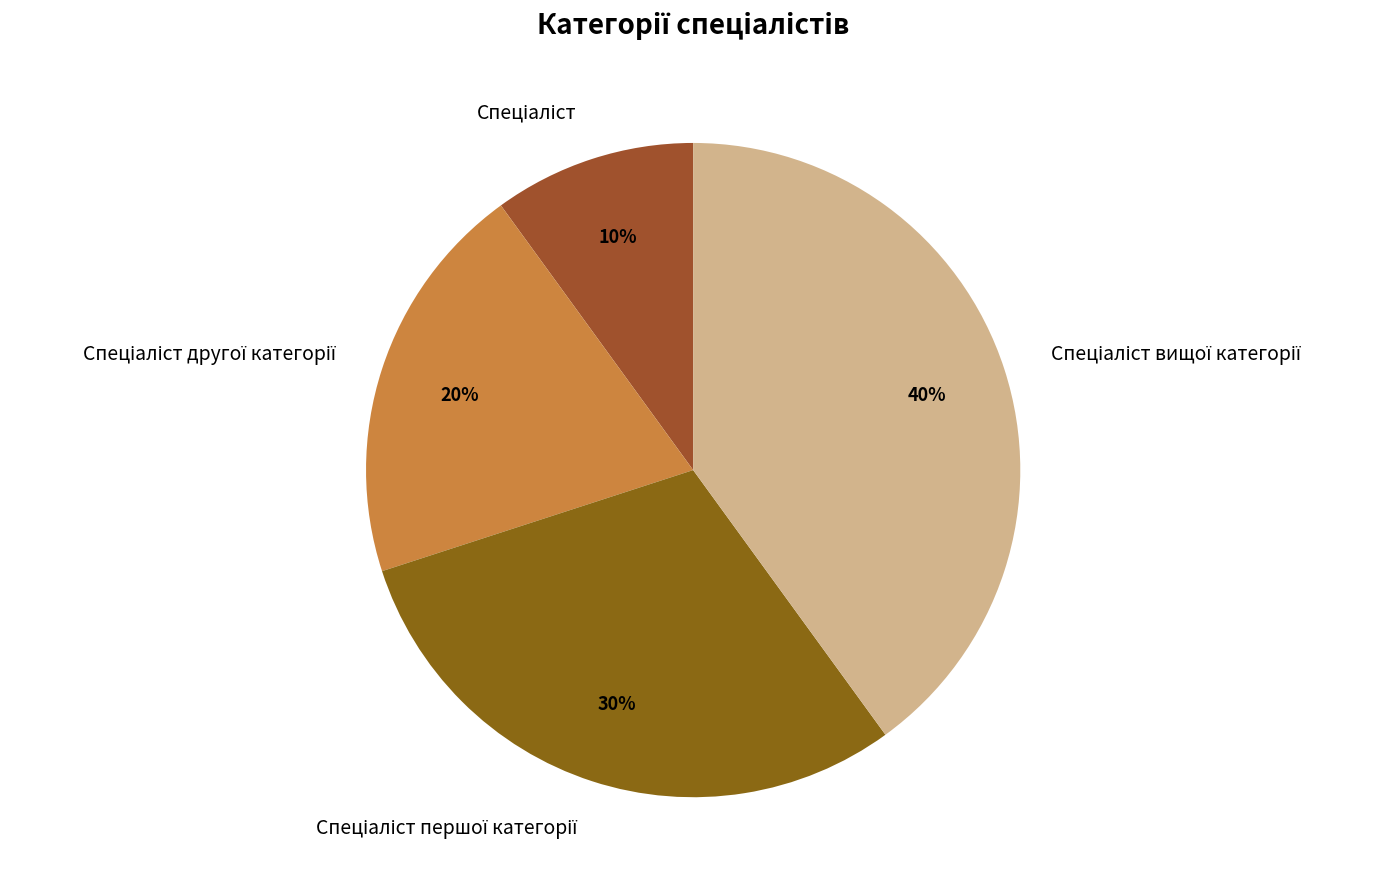

Is there a majority slice in this chart?

No